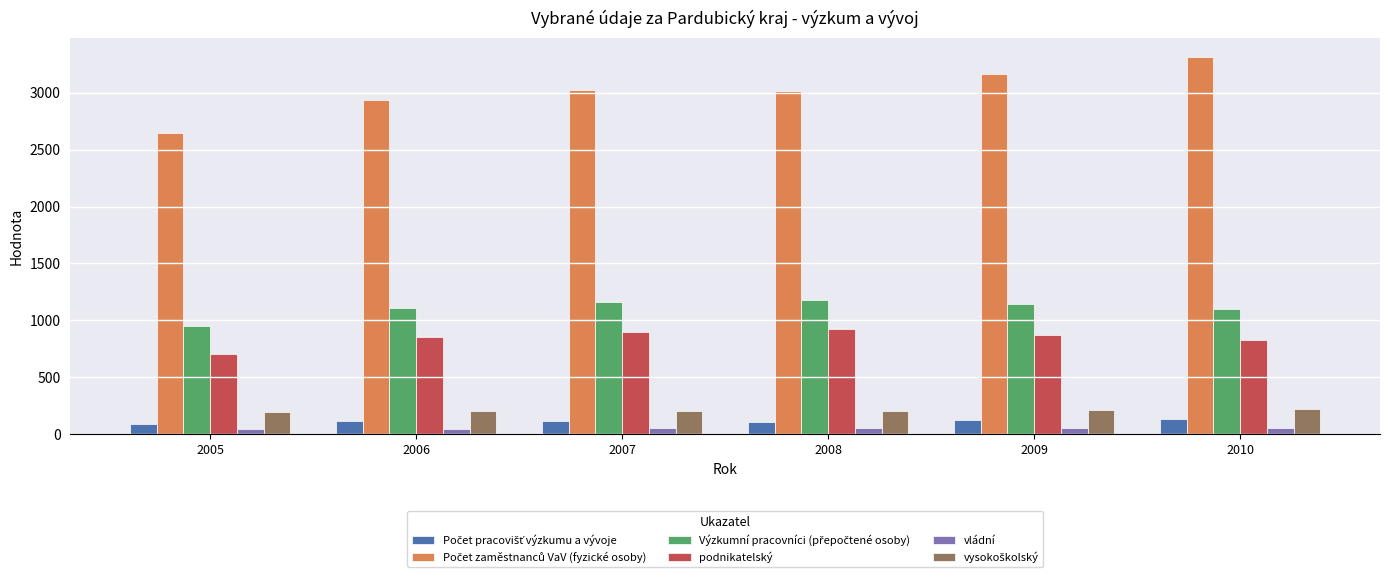

At how many categories does at least one series exceed 281?

6